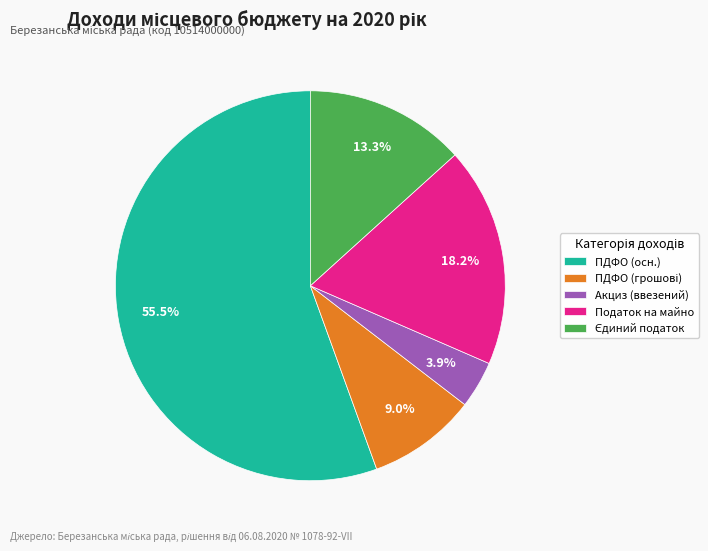

How many segments does this pie chart have?

5